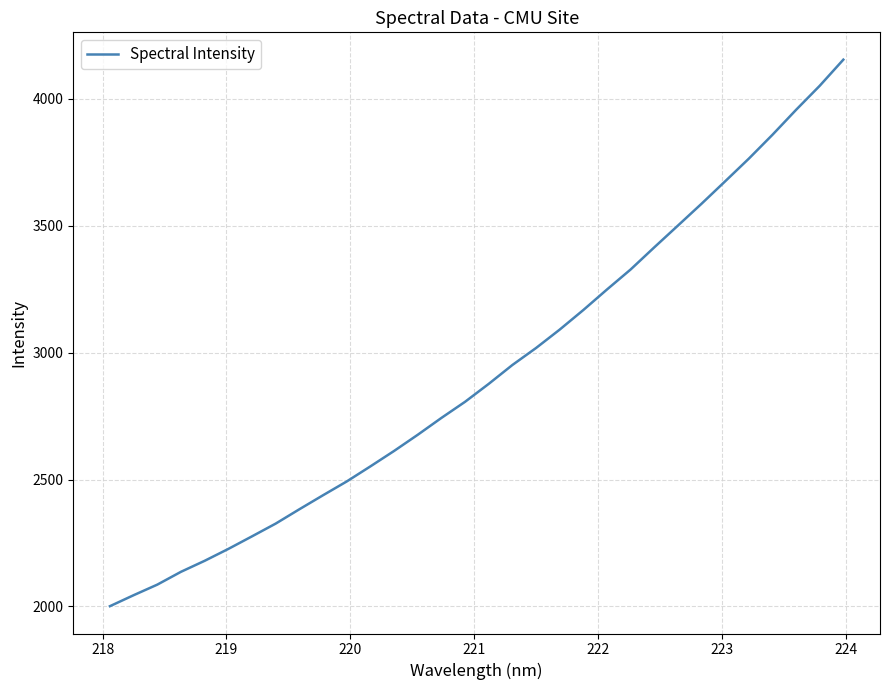

What is the smallest value displayed?

2000.9